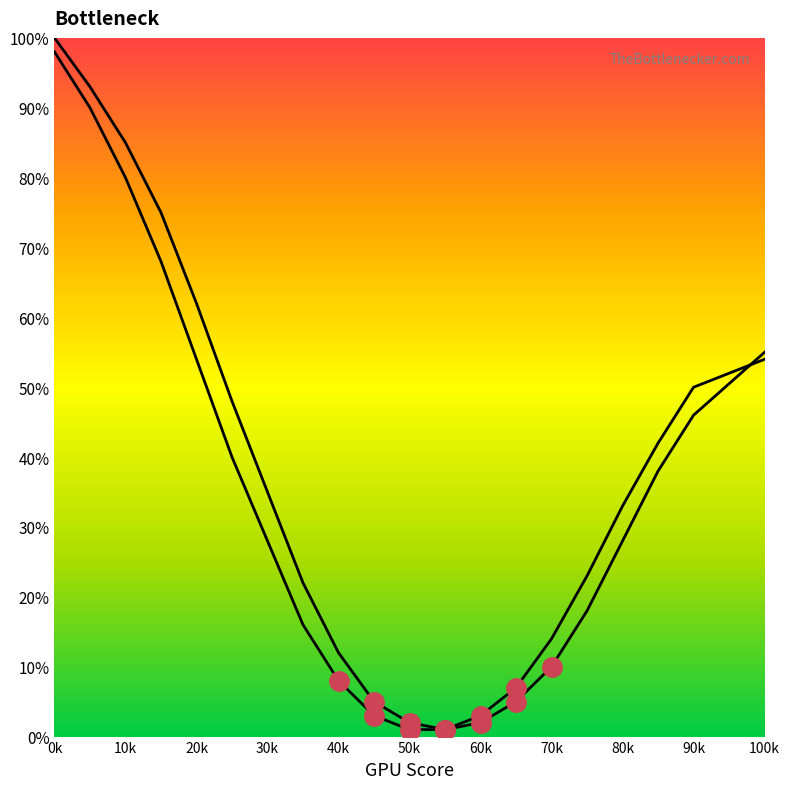

Is this an area chart (filled region under the line)?

No